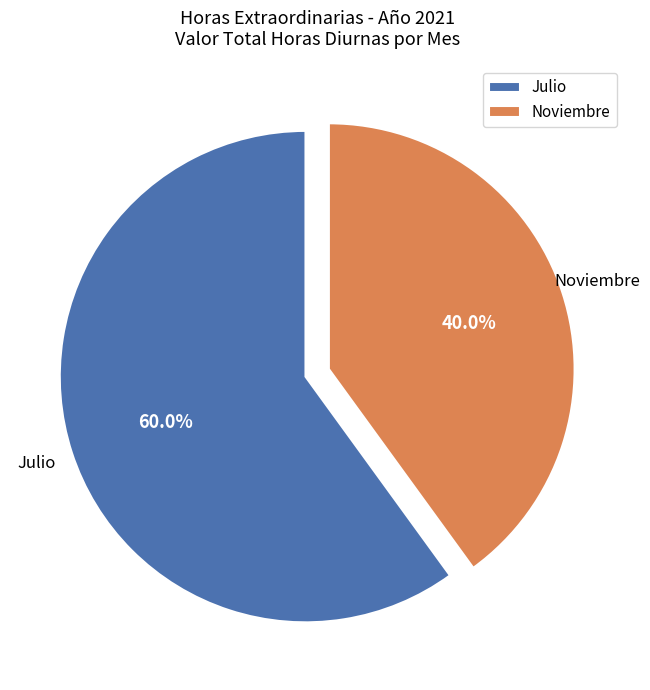

What is the ratio of the value at Noviembre to the value at Julio?

0.7